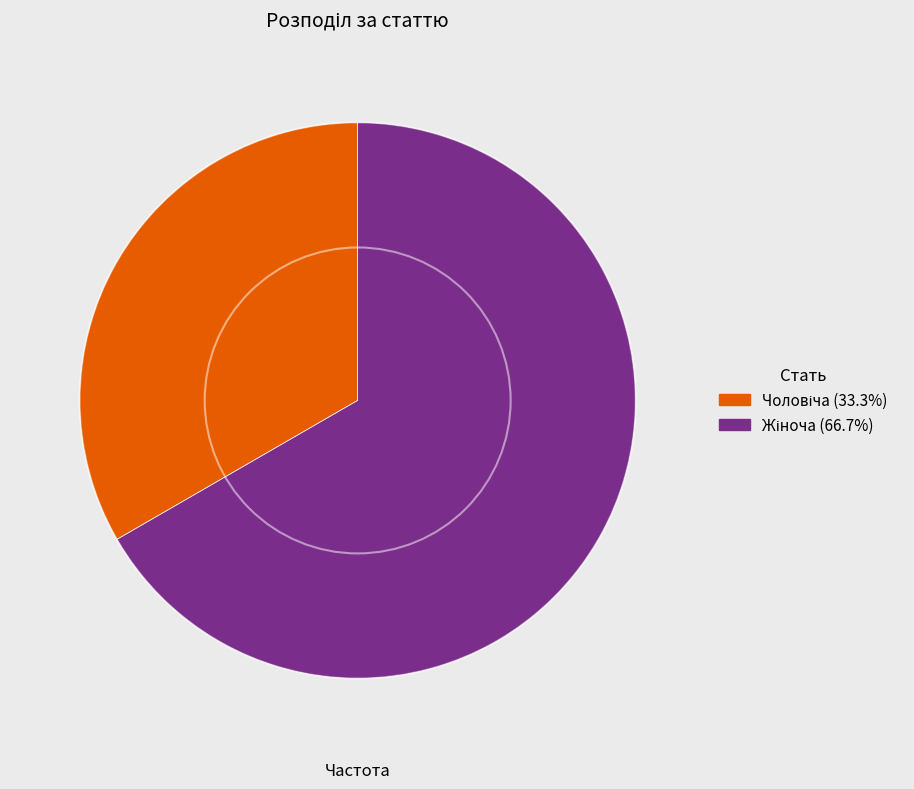

Count the number of slices in the pie.

2